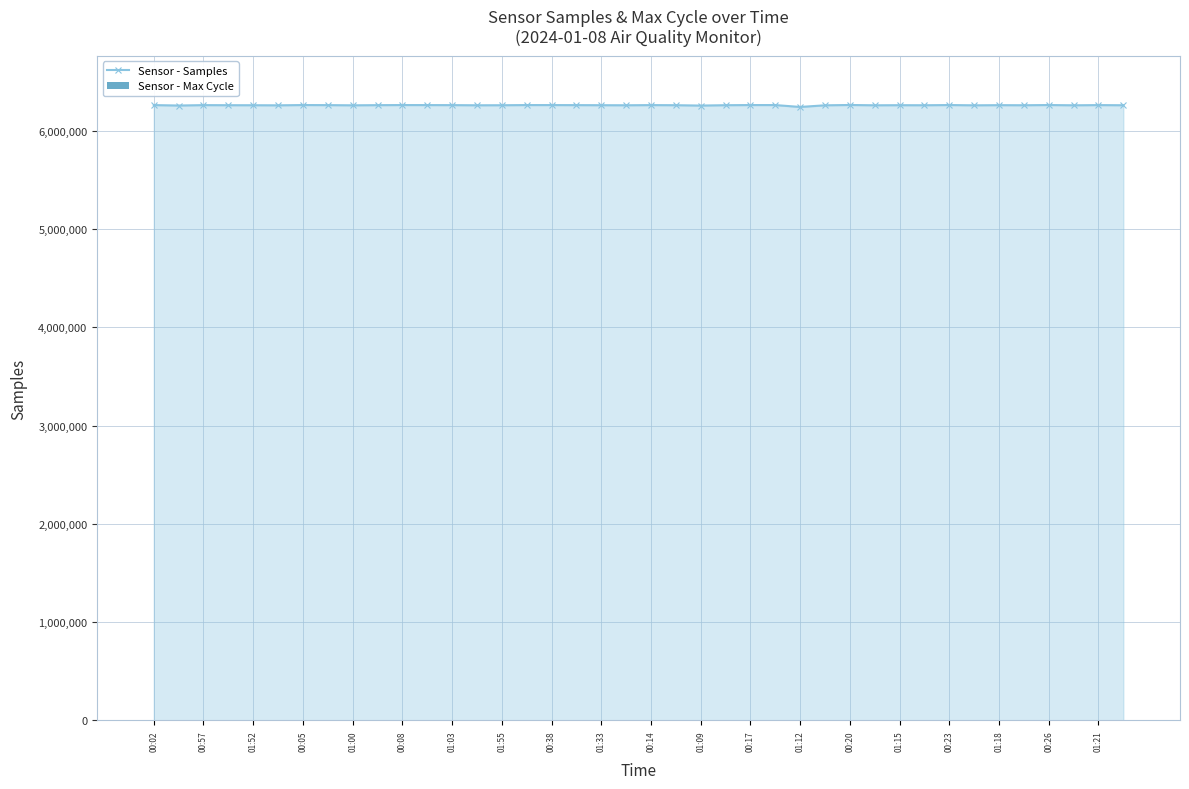

What are all the series names shown in the legend?

Sensor - Samples, Sensor - Max Cycle